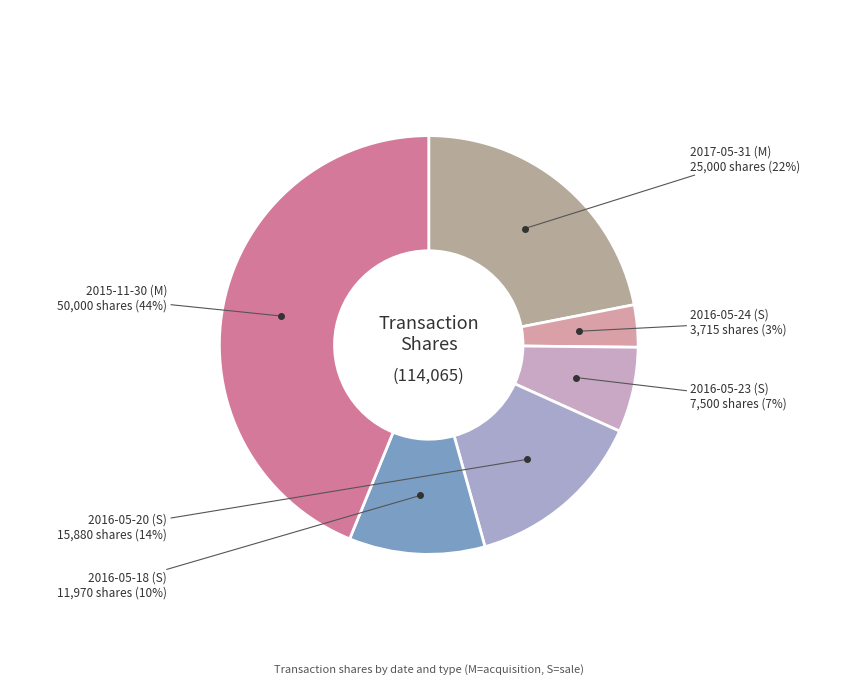

Count the number of slices in the pie.

6